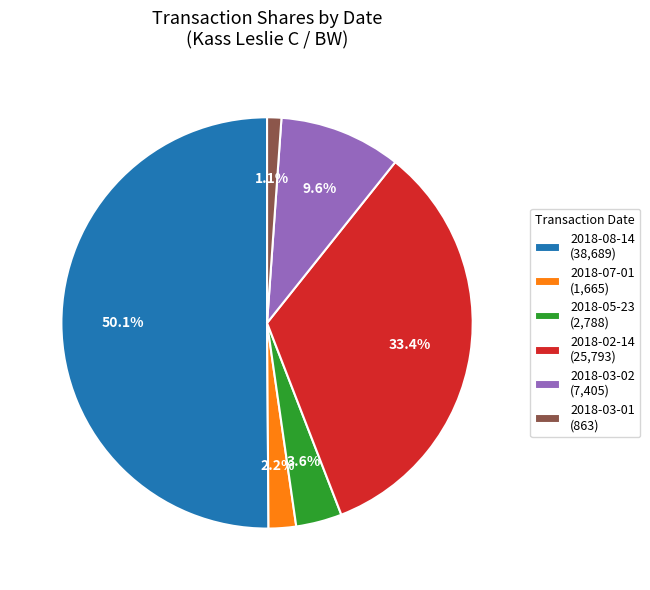

To the nearest percent, what is the difference between the largest and smallest slice percentages?

49%